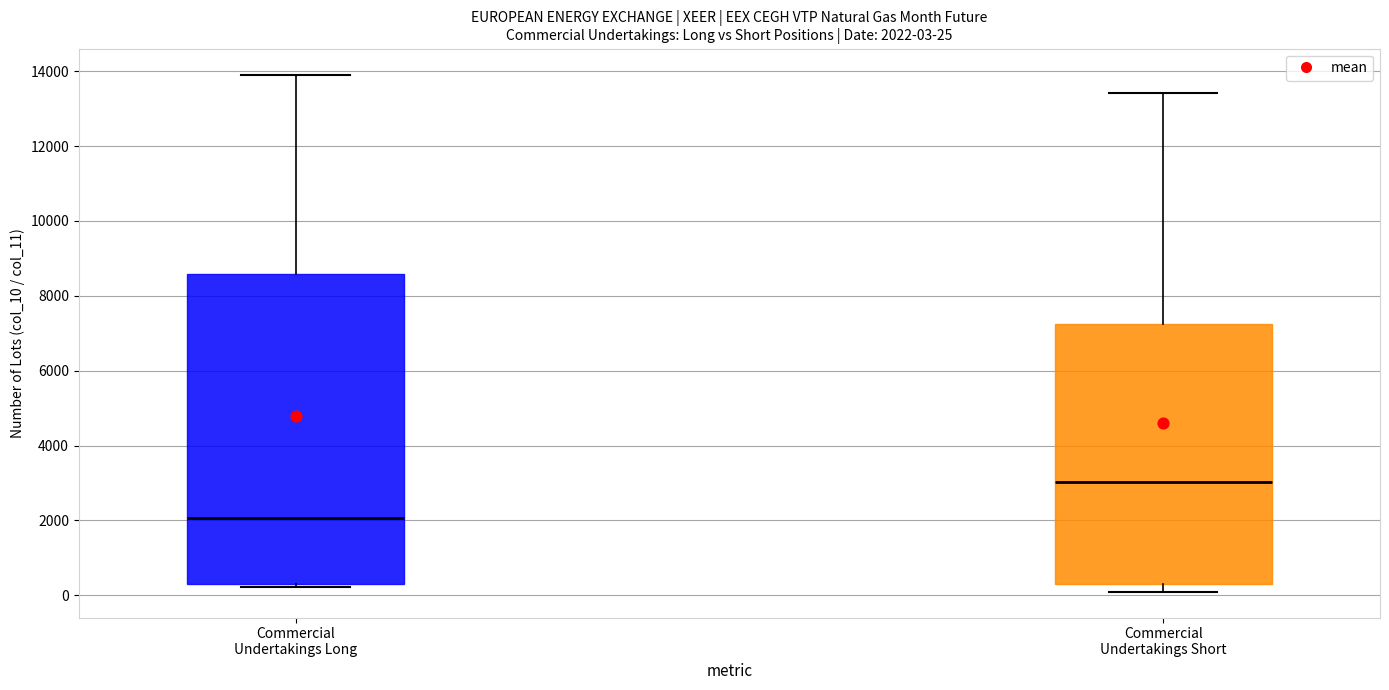

Comparing the boxes themselves (not the whiskers), which one is the tallest?

Commercial Undertakings Long